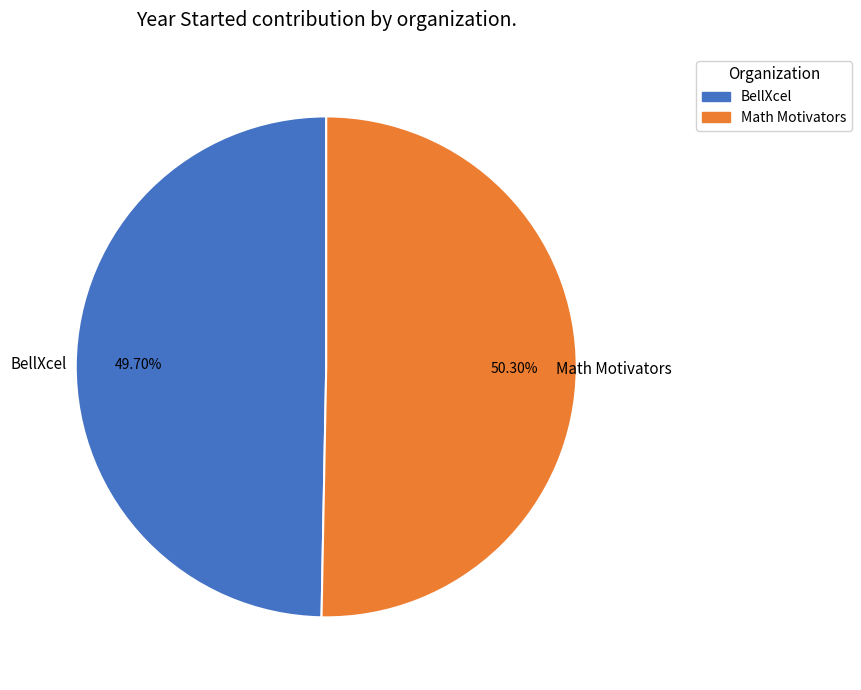

What is the ratio of the value at Math Motivators to the value at BellXcel?

1.0